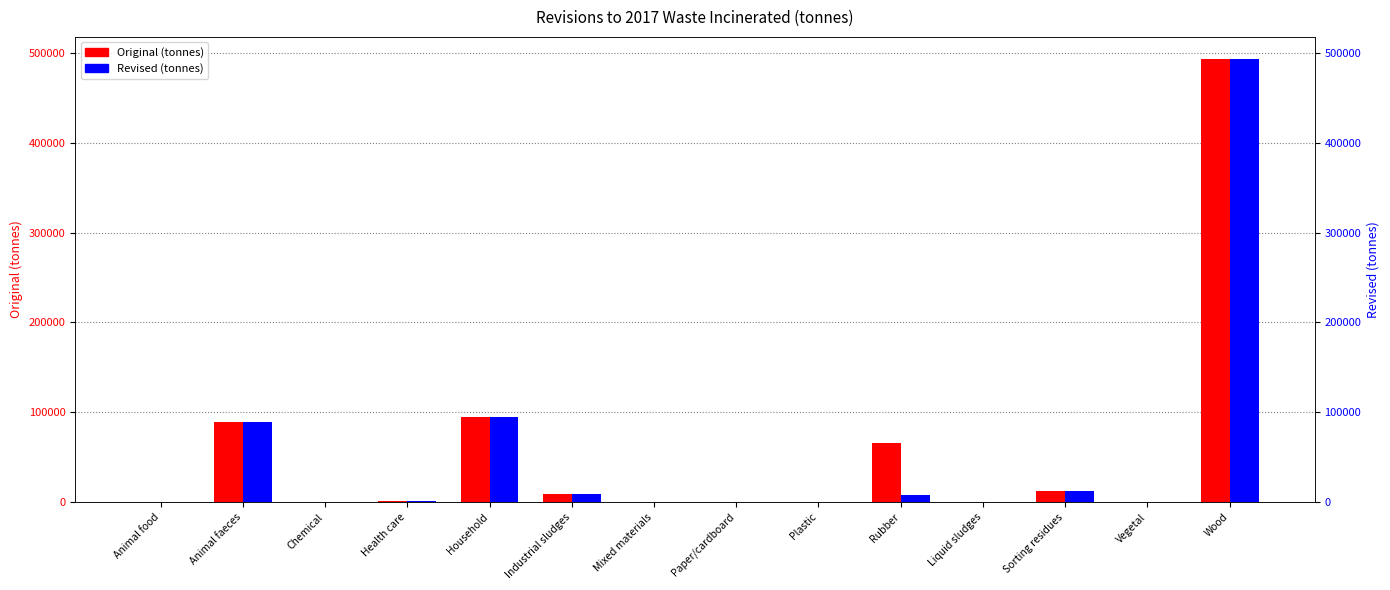

At Vegetal, list the series in order from smallest to largest.

Original, Revised